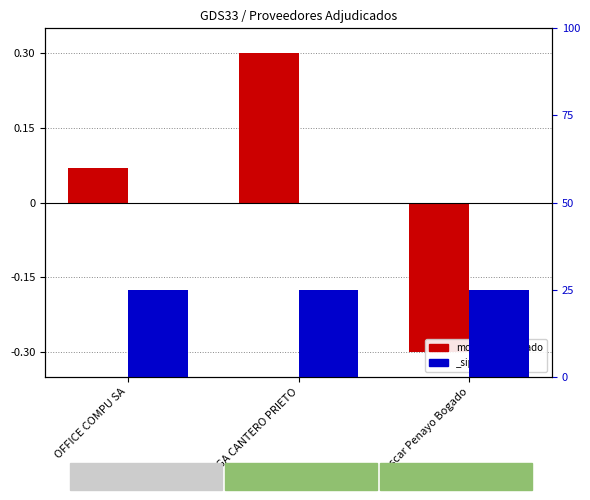

How many data points are less than 0?

1